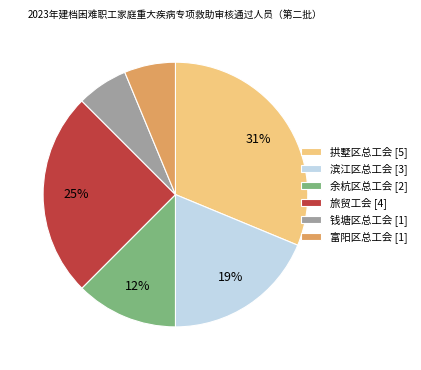

Do 滨江区总工会 and 旅贸工会 together represent more than half of the pie?

No